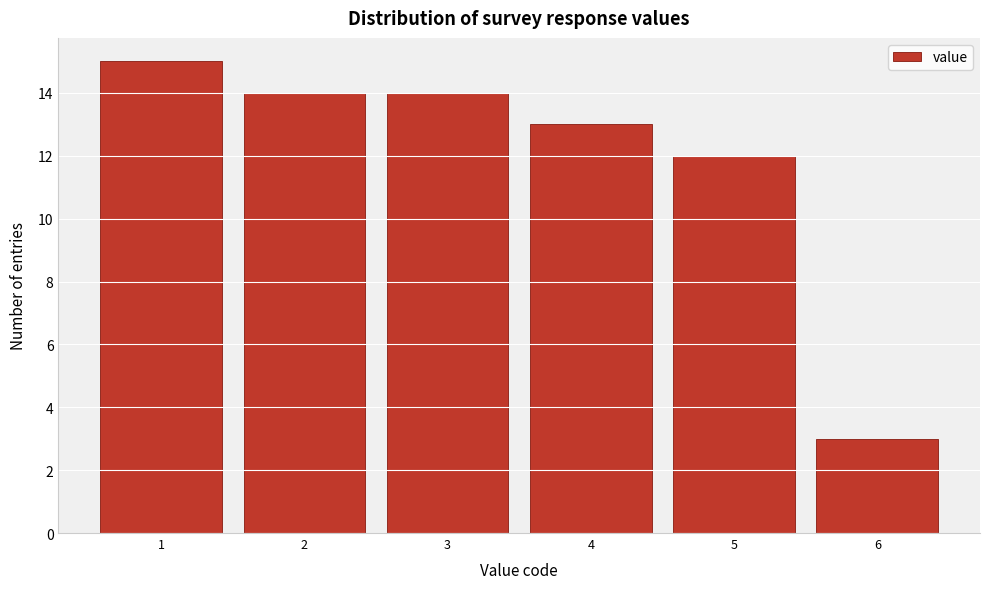

Reading left to right, transcribe this chart: for each bar, give the range it covers on the x-axis and its height. The values are not printed on the chart, so give them approximately, as read against the axis.

0.5 to 1.5: 15
1.5 to 2.5: 14
2.5 to 3.5: 14
3.5 to 4.5: 13
4.5 to 5.5: 12
5.5 to 6.5: 3